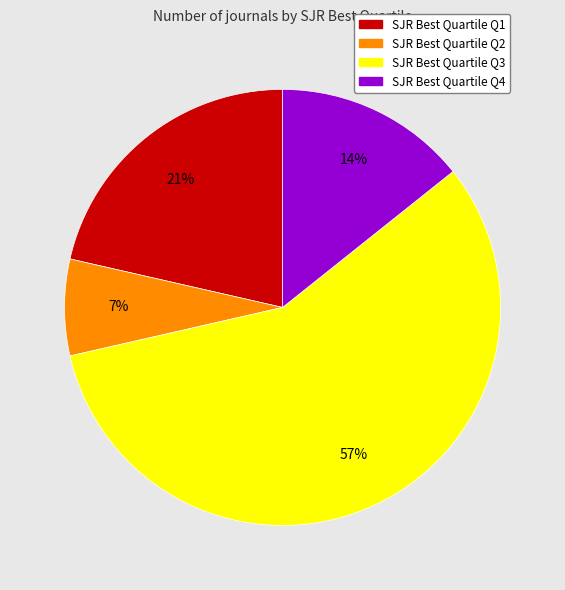

Is there a majority slice in this chart?

Yes